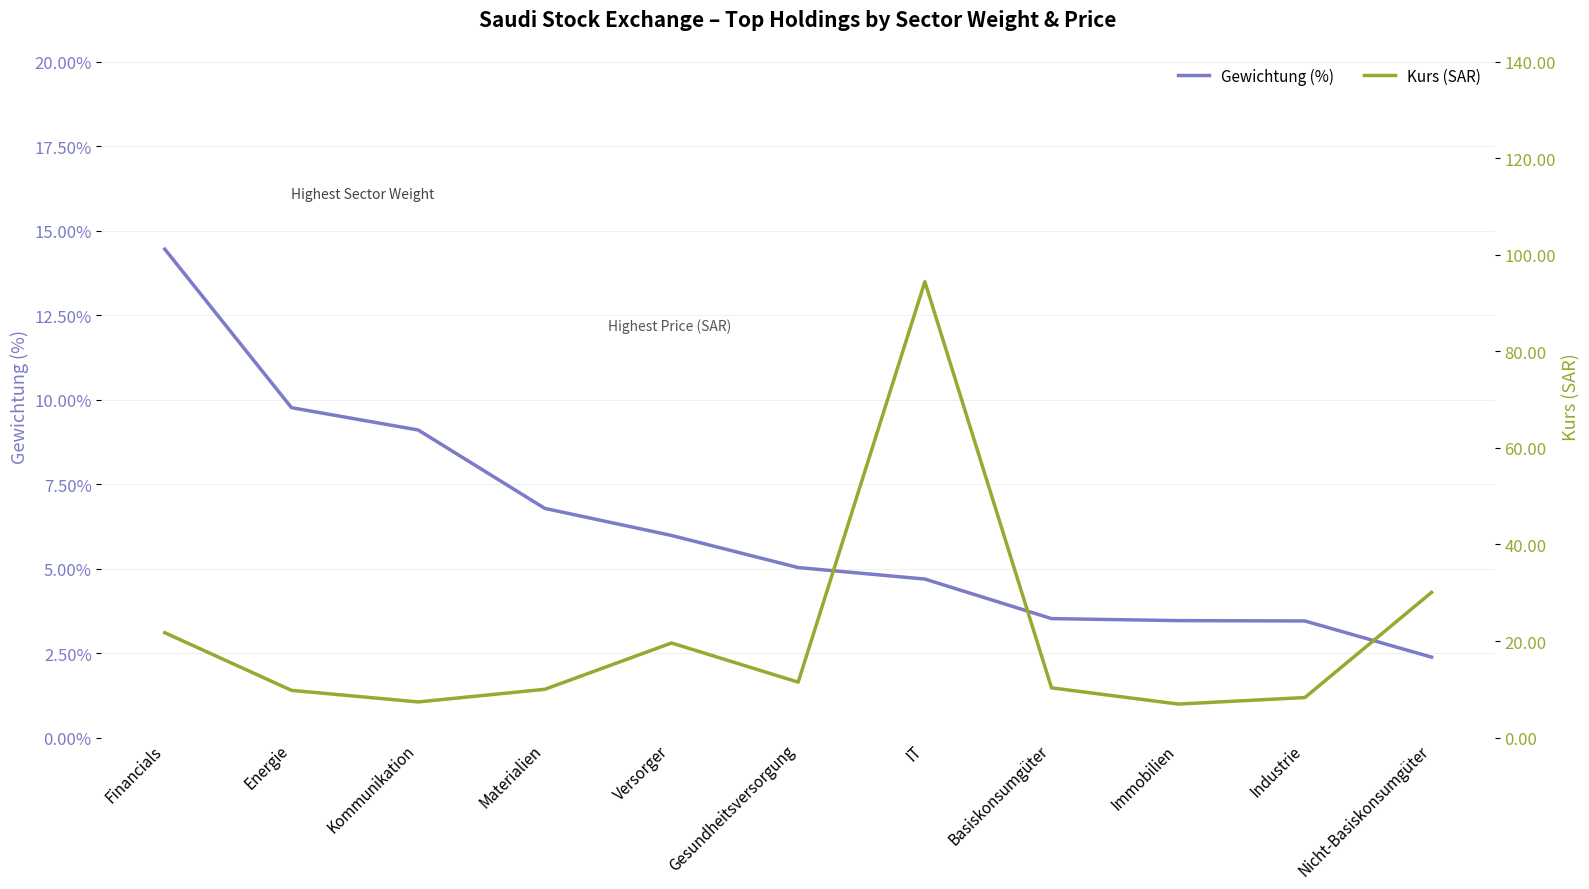

True or false: Kurs (SAR) and Gewichtung (%) cross at least once.

True